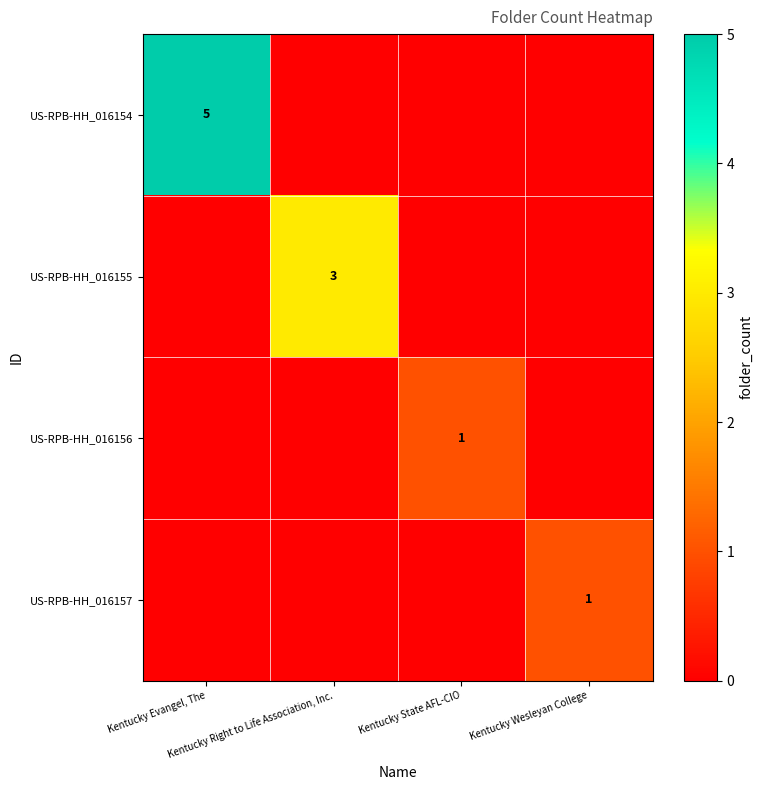

At which label does US-RPB-HH_016156 reach its peak?

Kentucky State AFL-CIO